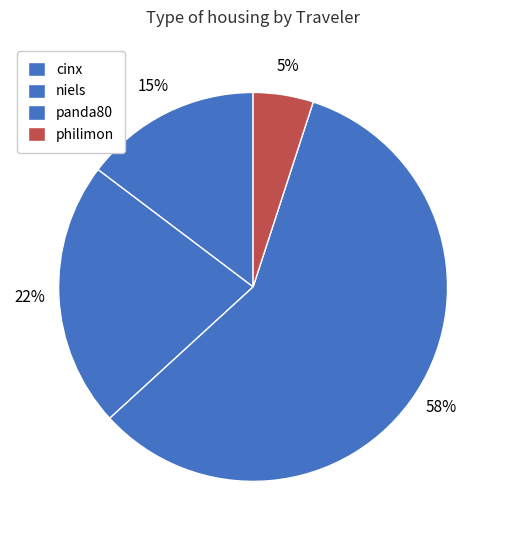

Which category accounts for the majority?

panda80